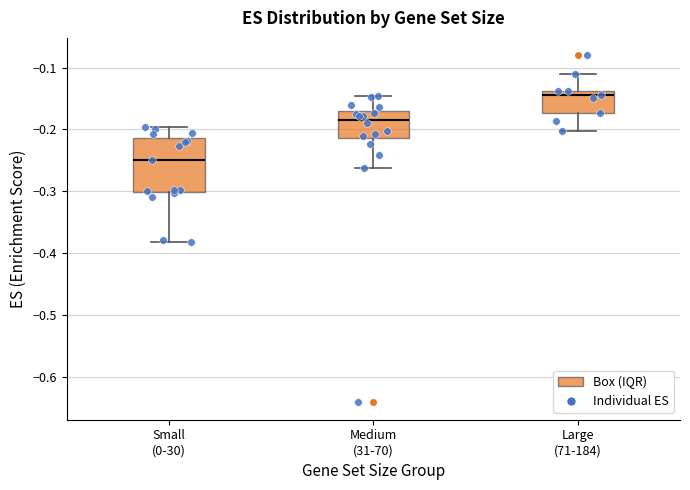

Reading left to right, read every box against the y-axis: the position of its median line, the range the box covers, and the ends of its whiskers. The values are not printed on the chart, so give them approximately, as read against the axis.

Small (0-30): median -0.25, box -0.30 to -0.21, whiskers -0.38 to -0.20
Medium (31-70): median -0.18, box -0.21 to -0.17, whiskers -0.26 to -0.15
Large (71-184): median -0.14 (just below the box's upper edge), box -0.17 to -0.14, whiskers -0.20 to -0.11